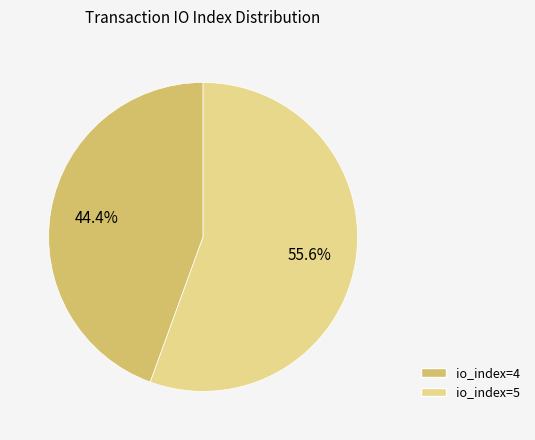

To the nearest percent, what portion does io_index=4 represent?

44%